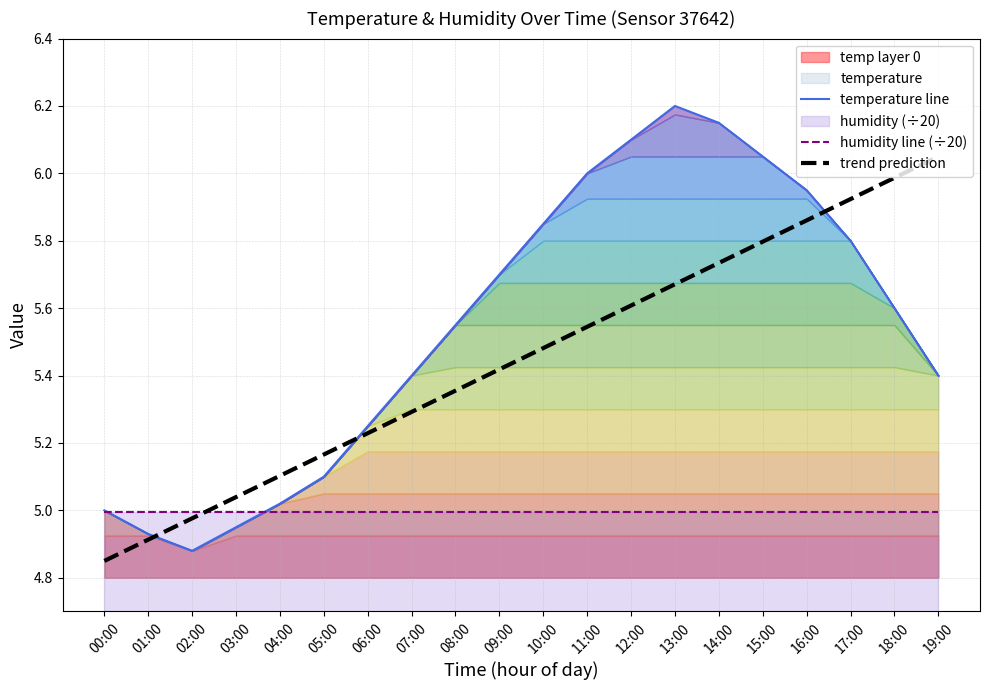

What is the sum of the humidity line (÷20) values at 01:00 and 14:00?

10.0